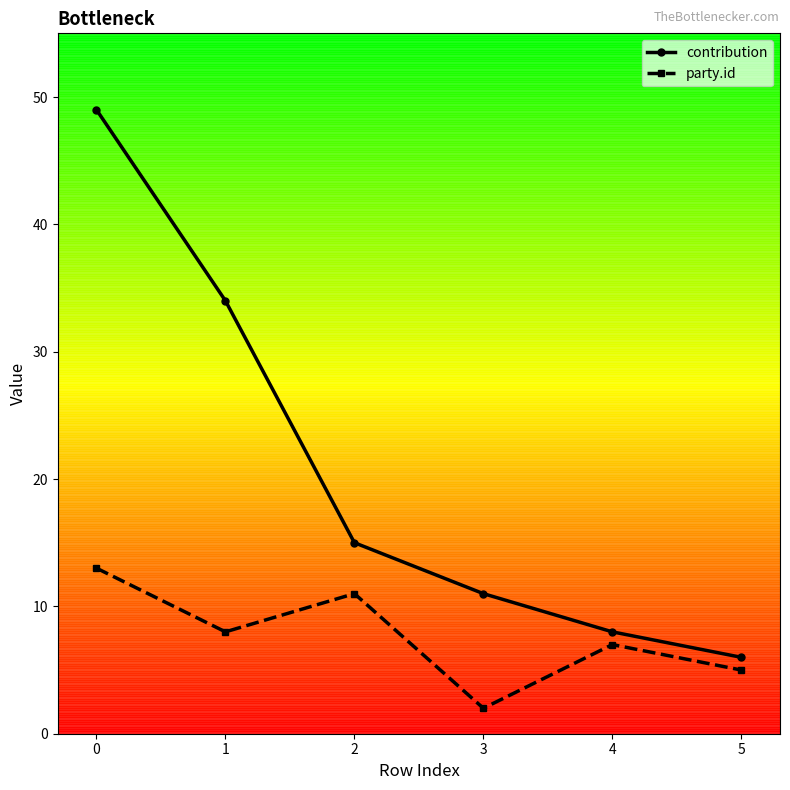

Which series has the largest total across all categories?

contribution